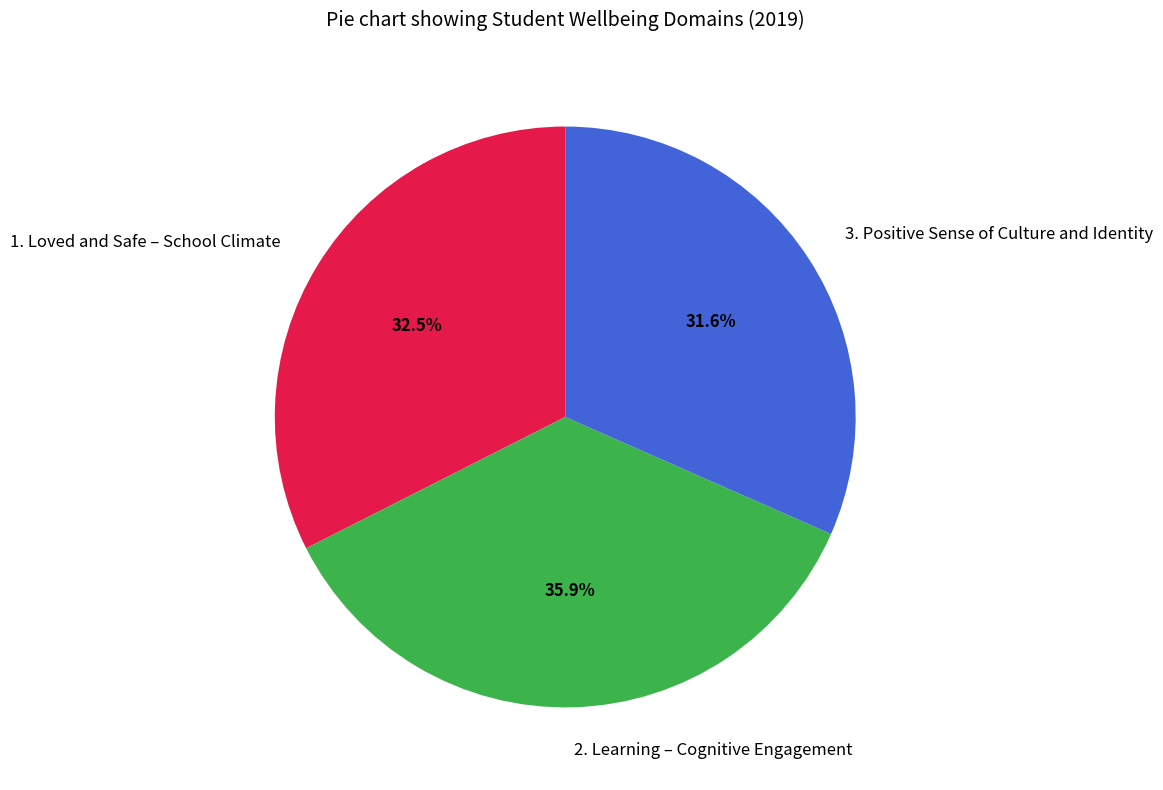

To the nearest percent, what is the difference between the 2. Learning – Cognitive Engagement and 1. Loved and Safe – School Climate slice percentages?

3%